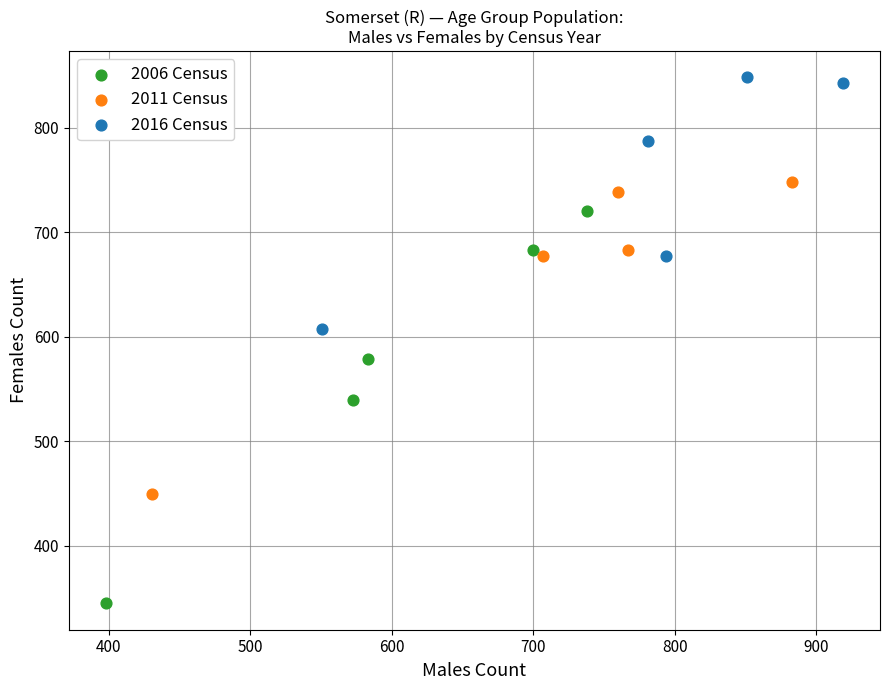

Which series has the widest spread of Y values?

2006 Census